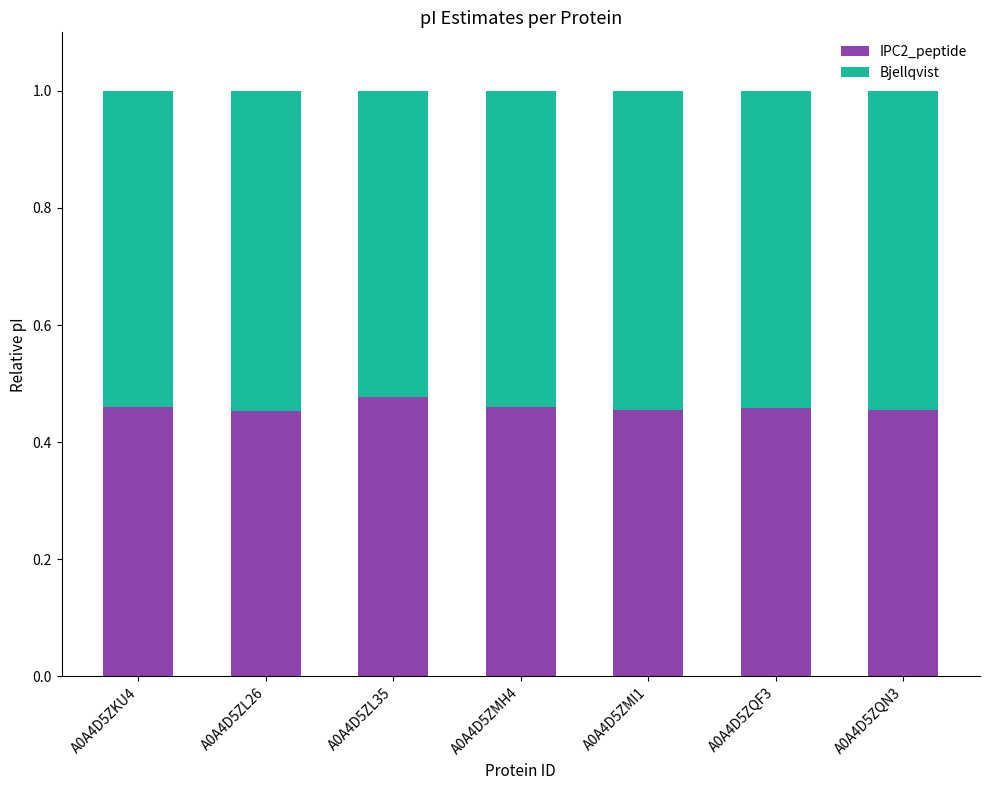

Count the IPC2_peptide values in the range 0 to 1.

7